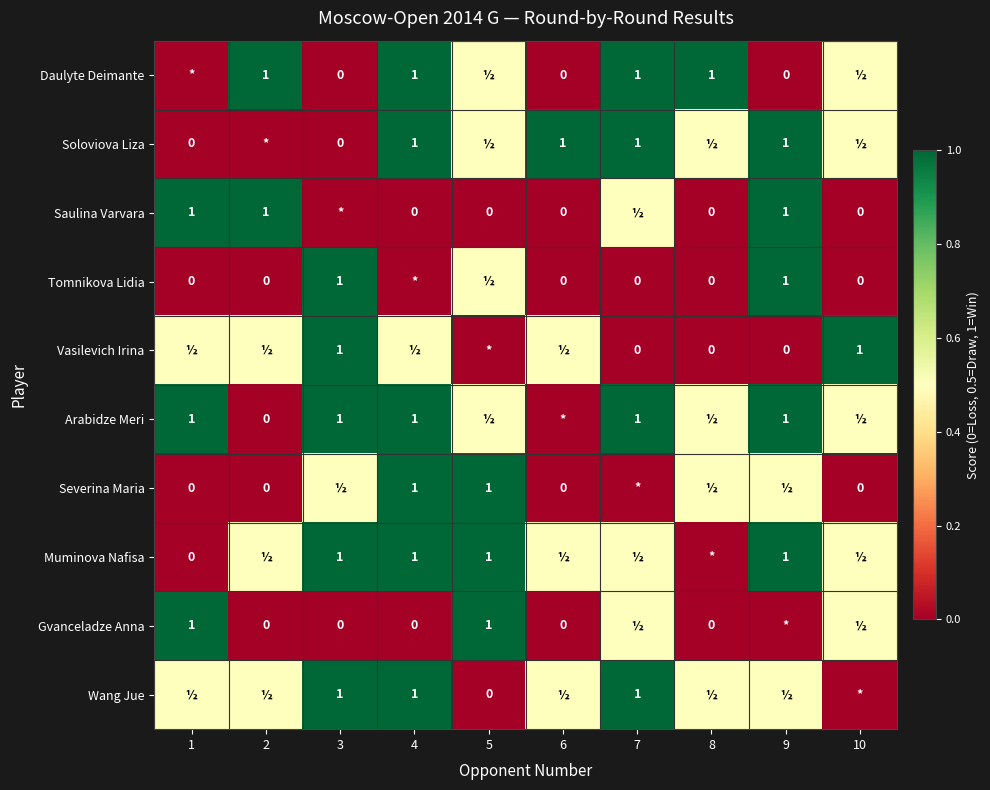

The value of Soloviova Liza at 4 is 1.6. True or false?

False